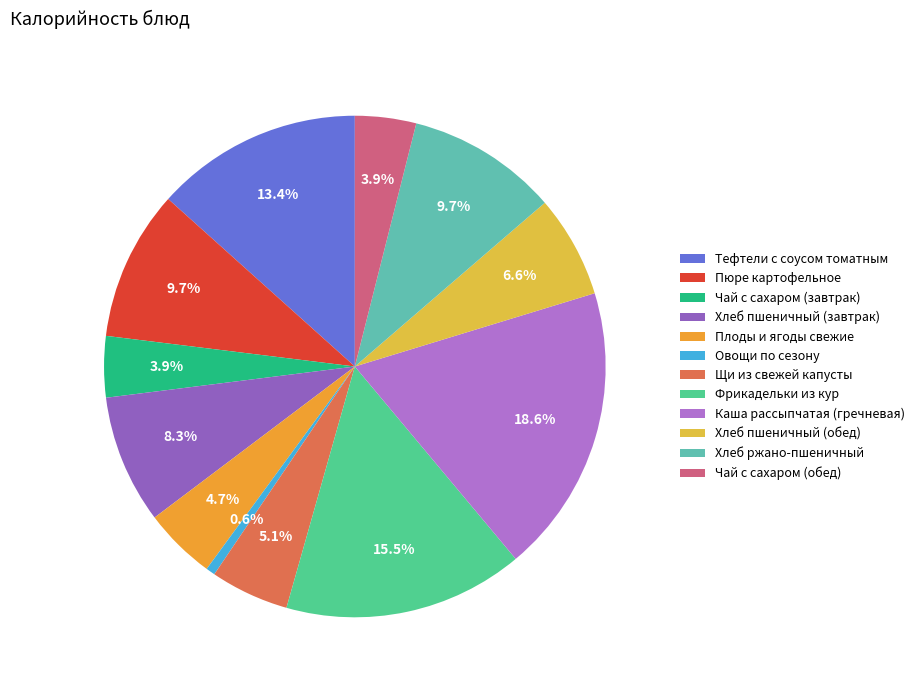

To the nearest percent, what is the difference between the largest and smallest slice percentages?

18%